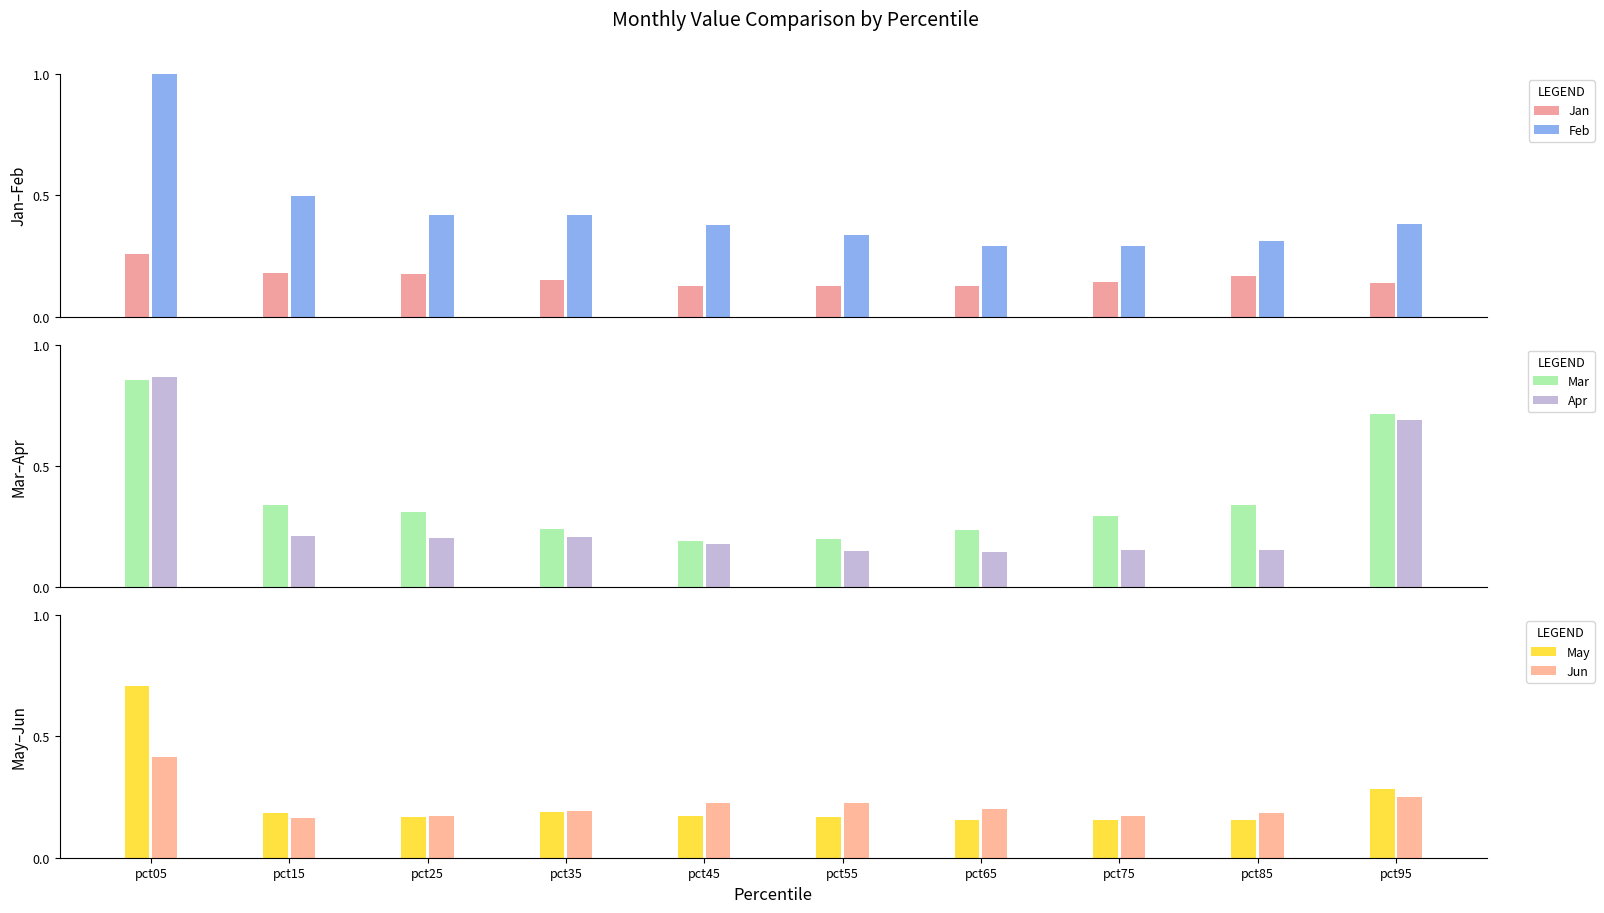

What is the total value across all series at pct75?

1.2